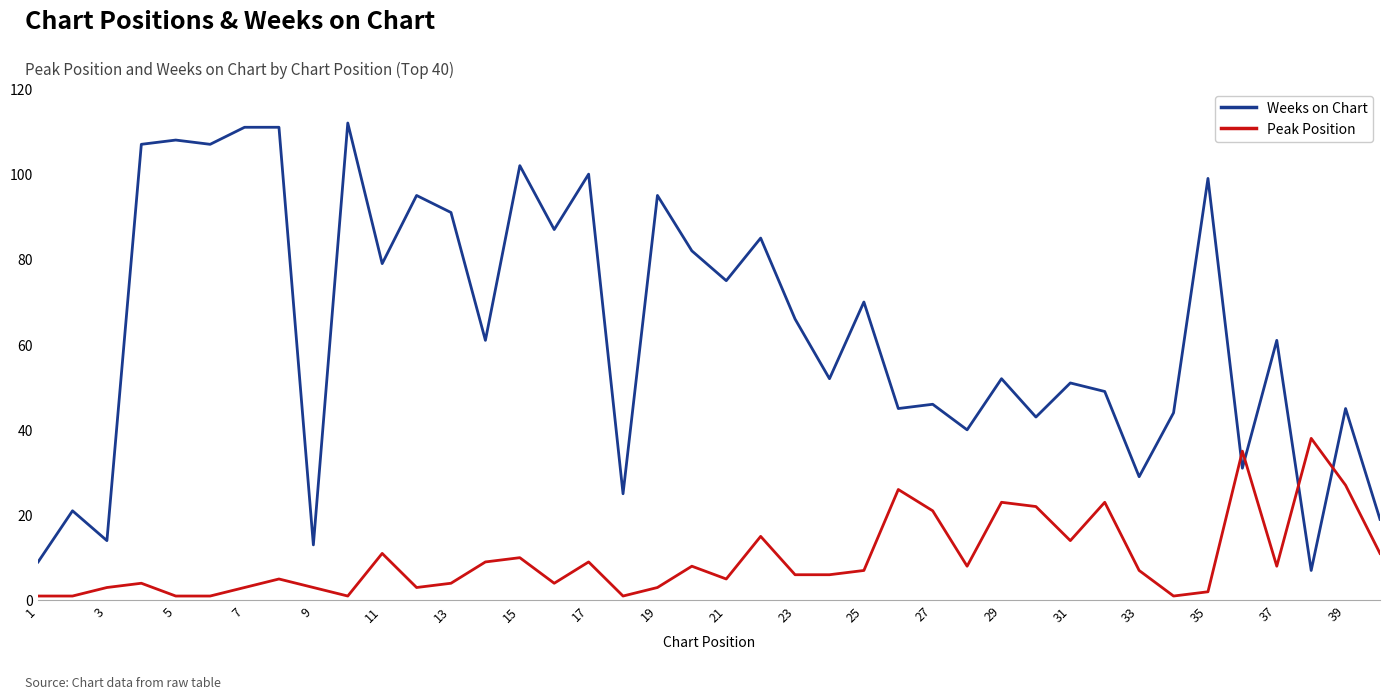

What is the greatest value displayed?

112